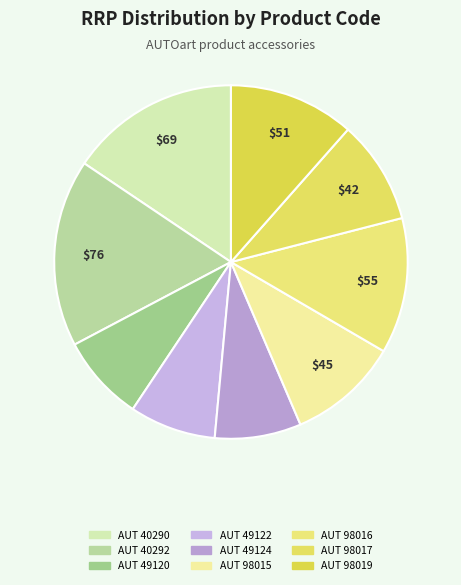

How many segments does this pie chart have?

9